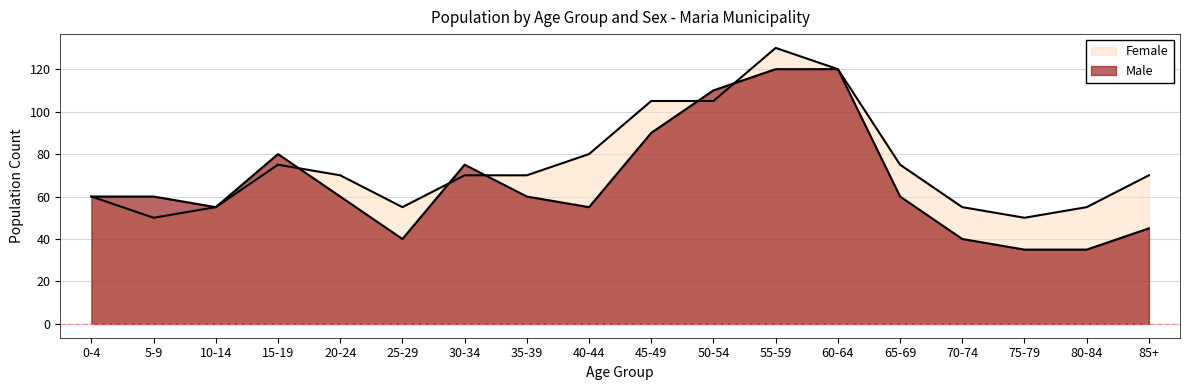

What position from the left is 35-39?

8